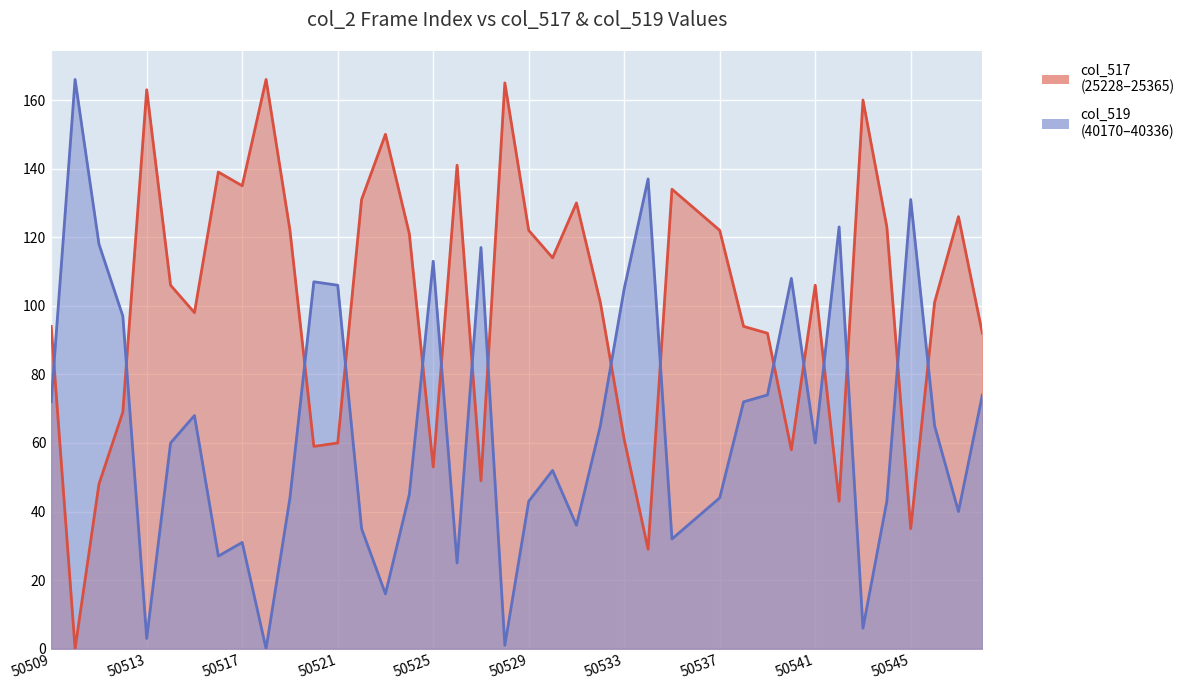

Reading right to left, what are all the values shown in this chart?

col_517: 50548=92	50547=126	50546=101	50545=35	50544=123	50543=160	50542=43	50541=106	50540=58	50539=92	50538=94	50537=122	50536=128	50535=134	50534=29	50533=61	50532=101	50531=130	50530=114	50529=122	50528=165	50527=49	50526=141	50525=53	50524=121	50523=150	50522=131	50521=60	50520=59	50519=122	50518=166	50517=135	50516=139	50515=98	50514=106	50513=163	50512=69	50511=48	50510=0	50509=94
col_519: 50548=74	50547=40	50546=65	50545=131	50544=43	50543=6	50542=123	50541=60	50540=108	50539=74	50538=72	50537=44	50536=38	50535=32	50534=137	50533=105	50532=65	50531=36	50530=52	50529=43	50528=1	50527=117	50526=25	50525=113	50524=45	50523=16	50522=35	50521=106	50520=107	50519=44	50518=0	50517=31	50516=27	50515=68	50514=60	50513=3	50512=97	50511=118	50510=166	50509=72